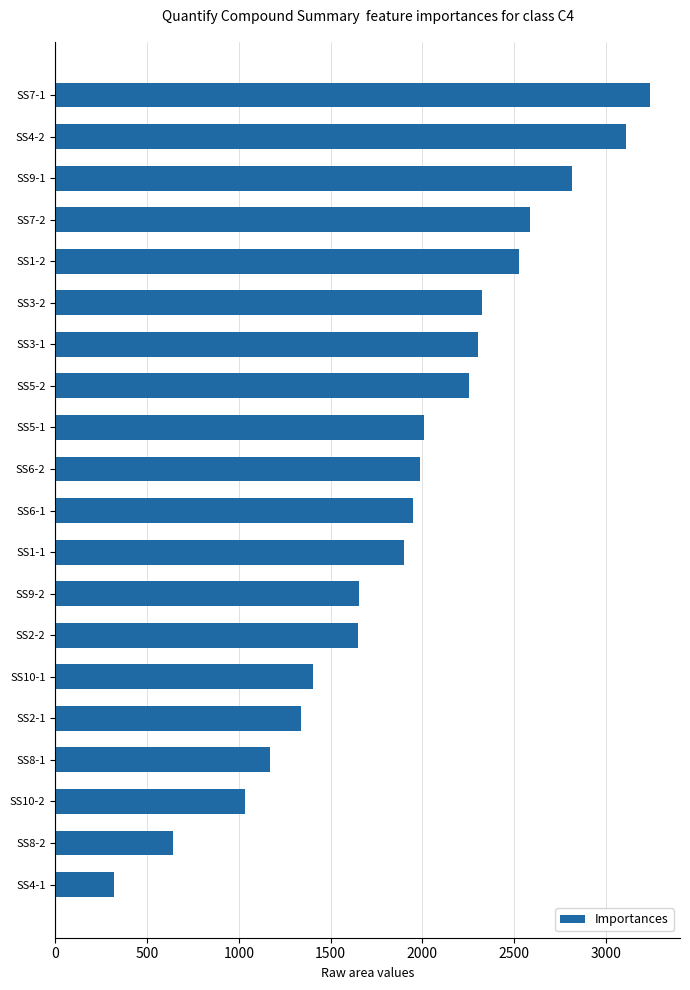

What is the difference between the second highest and second lowest values?

2467.0